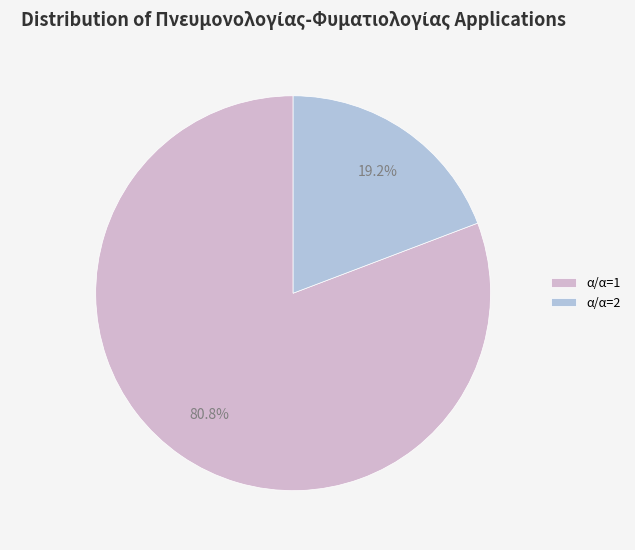

Is the sum of α/α=1 and α/α=2 greater than half?

Yes